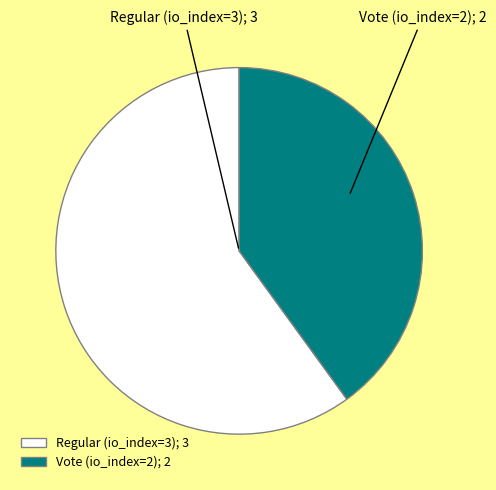

True or false: Vote (io_index=2) accounts for 48% of the total.

False